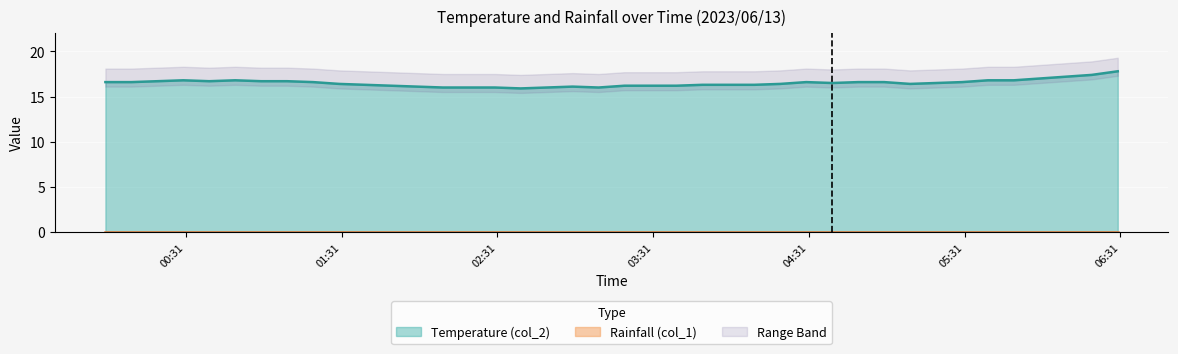

What is the minimum value shown in the chart?

15.9